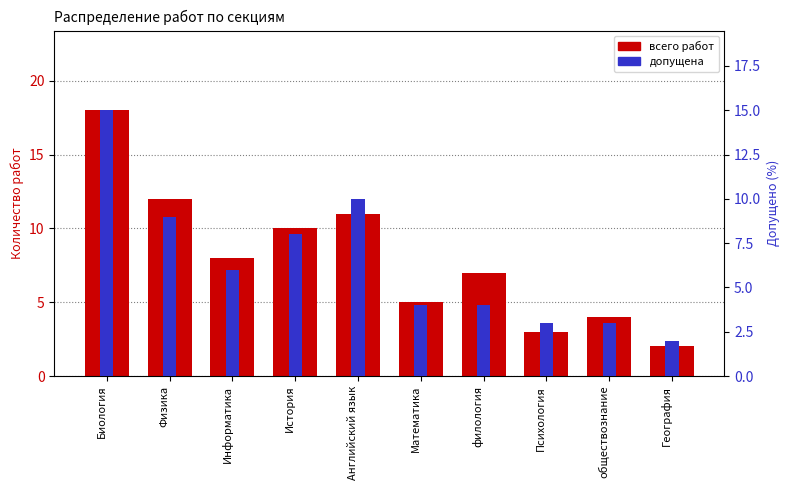

Does the chart contain any negative values?

No